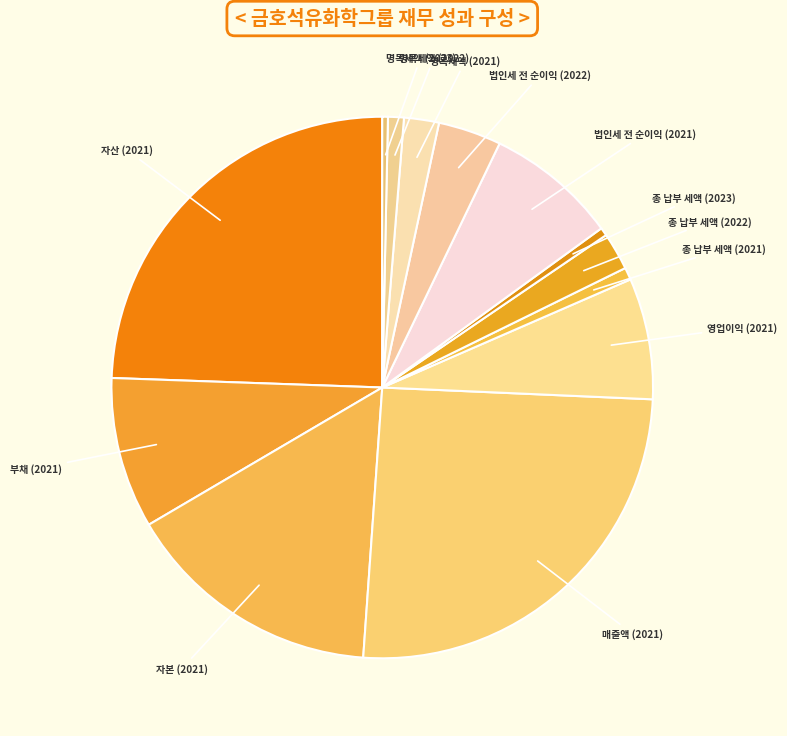

Which slice is the largest?

매출액 (2021)